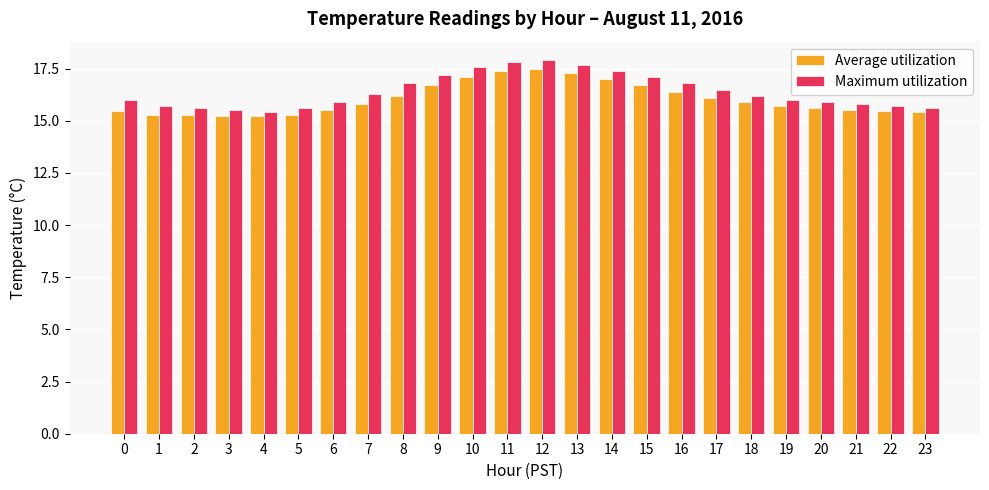

What is the smallest value displayed?

15.2